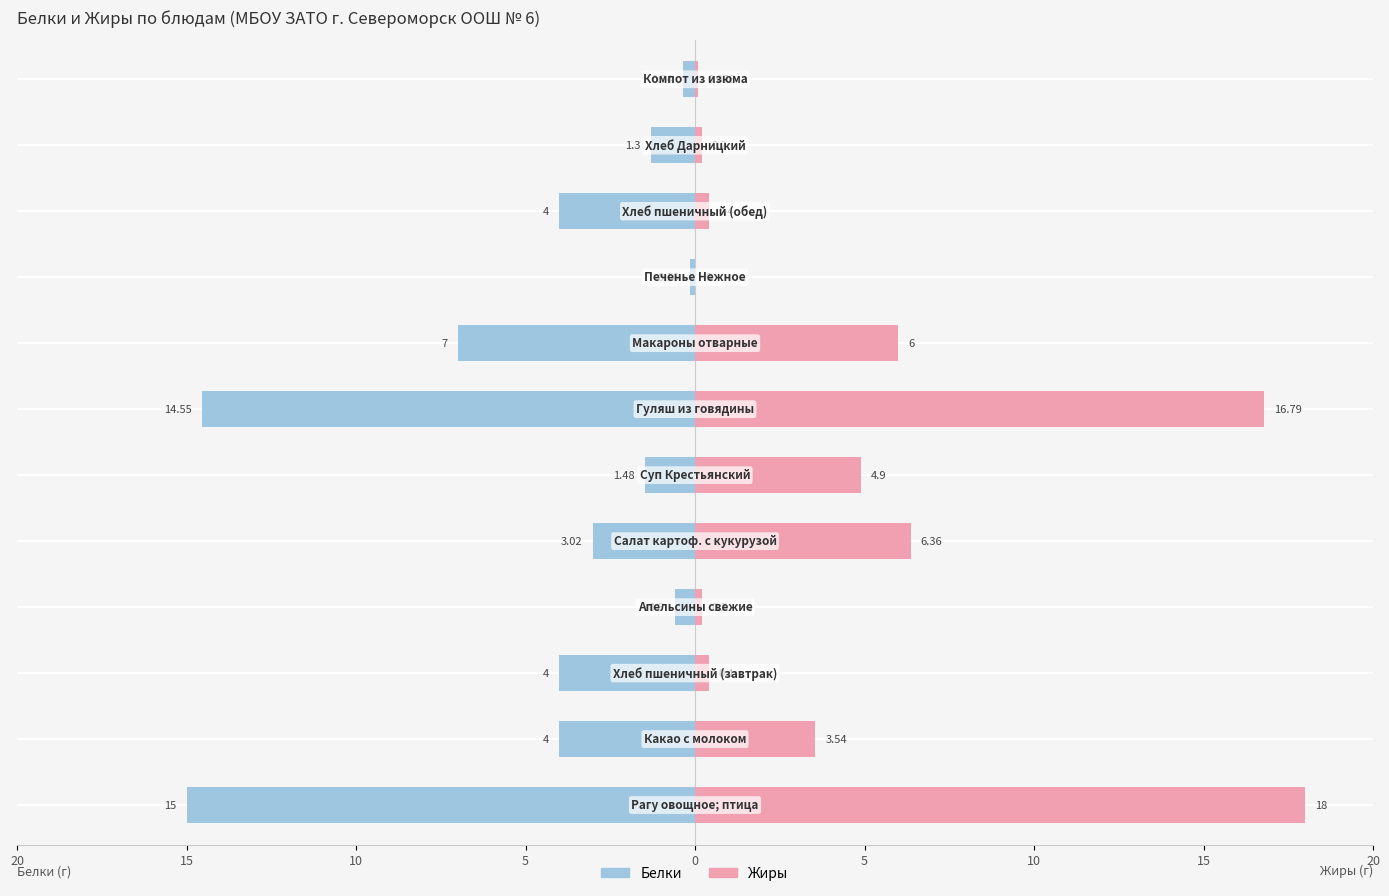

Is the value of Белки at 10 greater than the value of Жиры at 20?

No